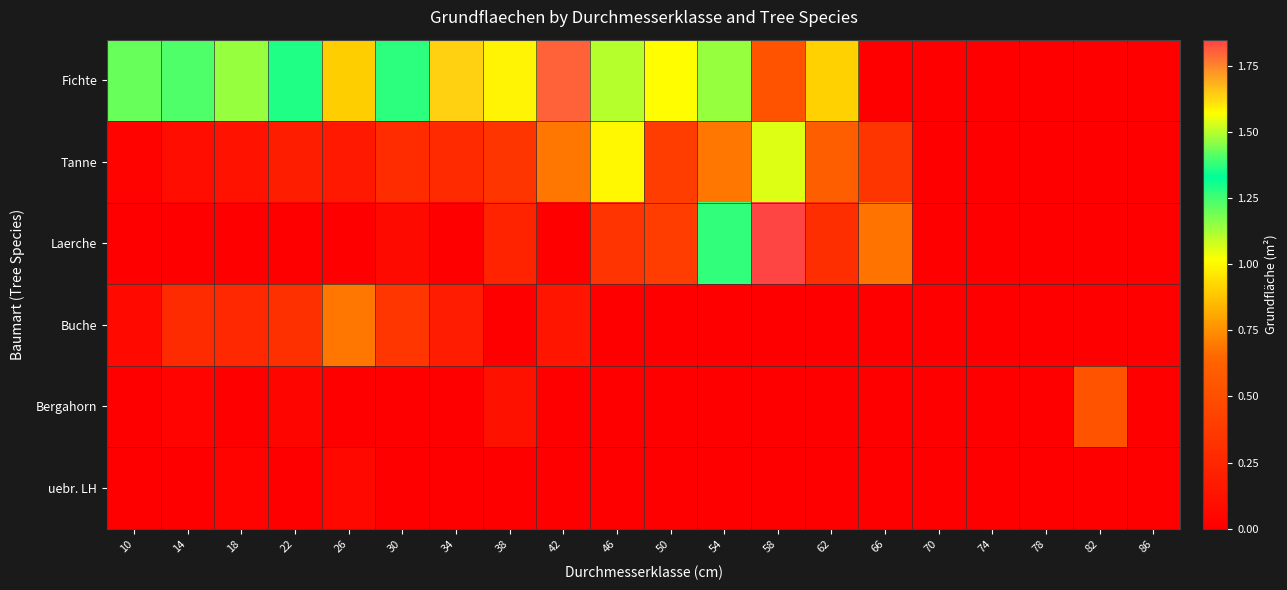

Reading left to right, what are all the values shown in this chart?

Fichte: 10=1.2	14=1.2	18=1.1	22=1.3	26=0.9	30=1.3	34=1.6	38=1.6	42=1.8	46=1.5	50=1.6	54=1.1	58=0.5	62=0.9	66=0.0	70=0.0	74=0.0	78=0.0	82=0.0	86=0.0
Tanne: 10=0.0	14=0.1	18=0.1	22=0.2	26=0.2	30=0.3	34=0.3	38=0.3	42=0.7	46=1.0	50=0.4	54=0.7	58=1.1	62=0.6	66=0.3	70=0.0	74=0.0	78=0.0	82=0.0	86=0.0
Laerche: 10=0.0	14=0.0	18=0.0	22=0.0	26=0.0	30=0.1	34=0.0	38=0.2	42=0.0	46=0.3	50=0.4	54=1.4	58=1.8	62=0.3	66=0.7	70=0.0	74=0.0	78=0.0	82=0.0	86=0.0
Buche: 10=0.1	14=0.3	18=0.3	22=0.3	26=0.7	30=0.4	34=0.2	38=0.0	42=0.1	46=0.0	50=0.0	54=0.0	58=0.0	62=0.0	66=0.0	70=0.0	74=0.0	78=0.0	82=0.0	86=0.0
Bergahorn: 10=0.0	14=0.0	18=0.0	22=0.0	26=0.0	30=0.0	34=0.0	38=0.1	42=0.0	46=0.0	50=0.0	54=0.0	58=0.0	62=0.0	66=0.0	70=0.0	74=0.0	78=0.0	82=0.5	86=0.0
uebr. LH: 10=0.0	14=0.0	18=0.0	22=0.0	26=0.1	30=0.0	34=0.0	38=0.0	42=0.0	46=0.0	50=0.0	54=0.0	58=0.0	62=0.0	66=0.0	70=0.0	74=0.0	78=0.0	82=0.0	86=0.0